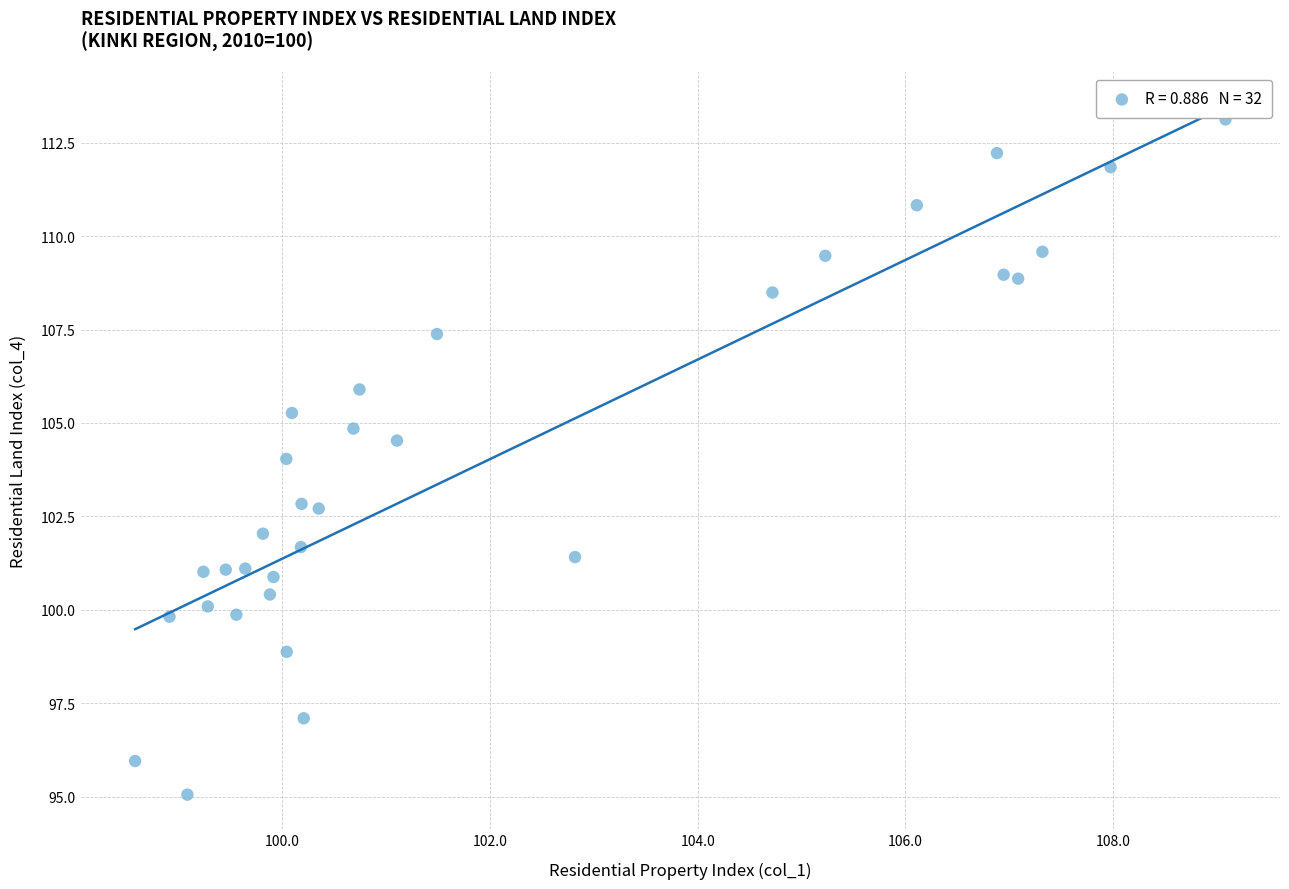

What is the range of Y values (max minus min)?

18.1